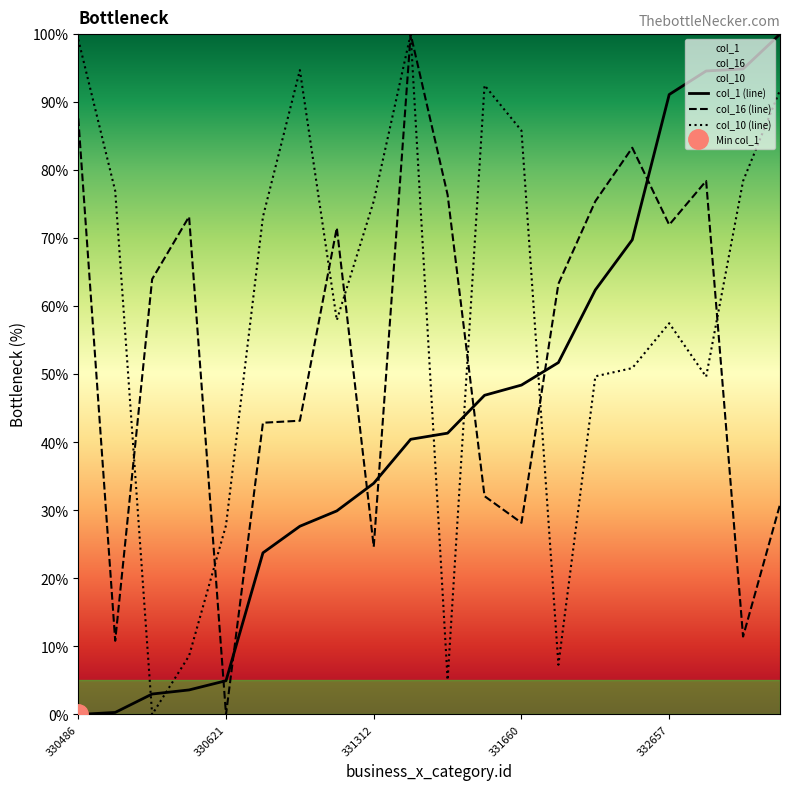

What is the label of the 6th point from the right?

14